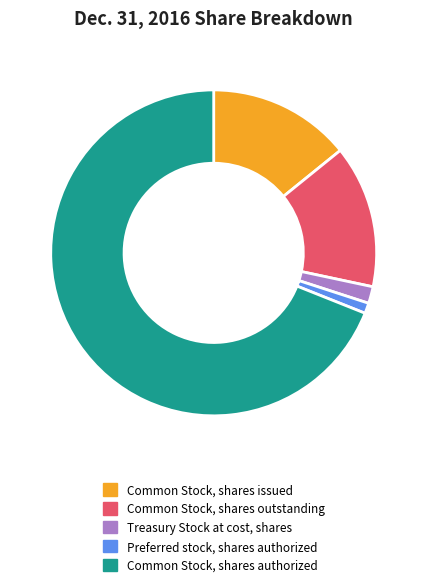

Count the number of slices in the pie.

5